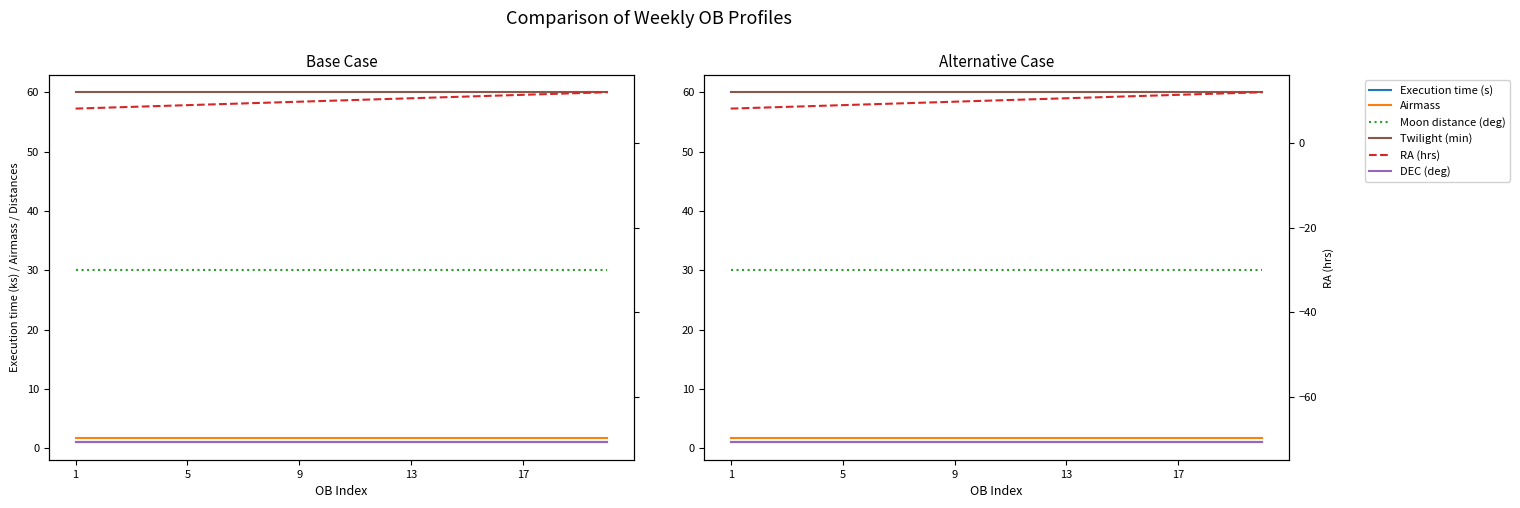

The Moon distance (deg) series shows 41.5 at 14. True or false?

False